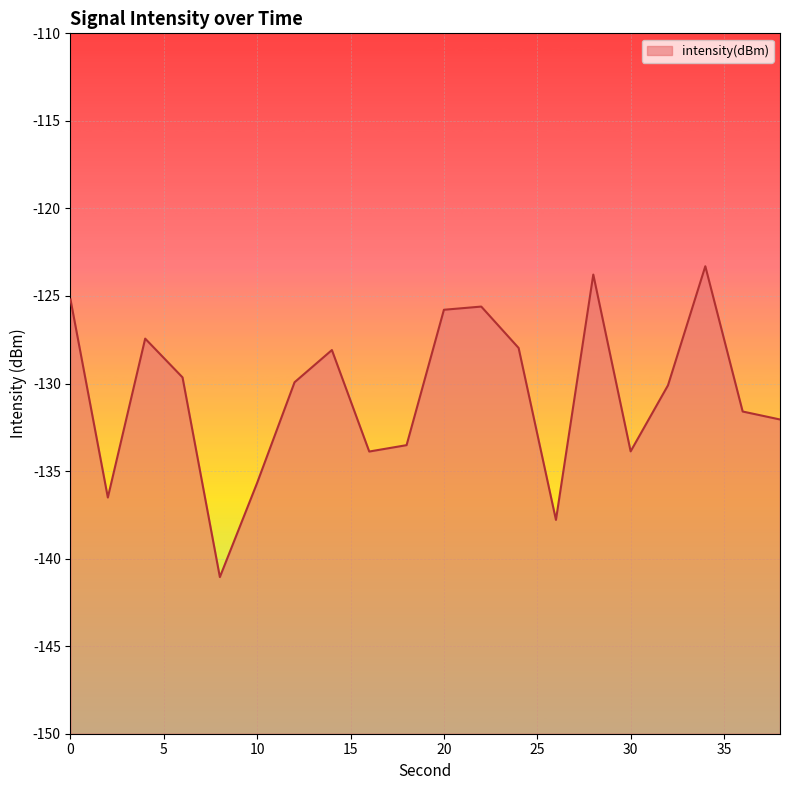

Where is the first local minimum?

2